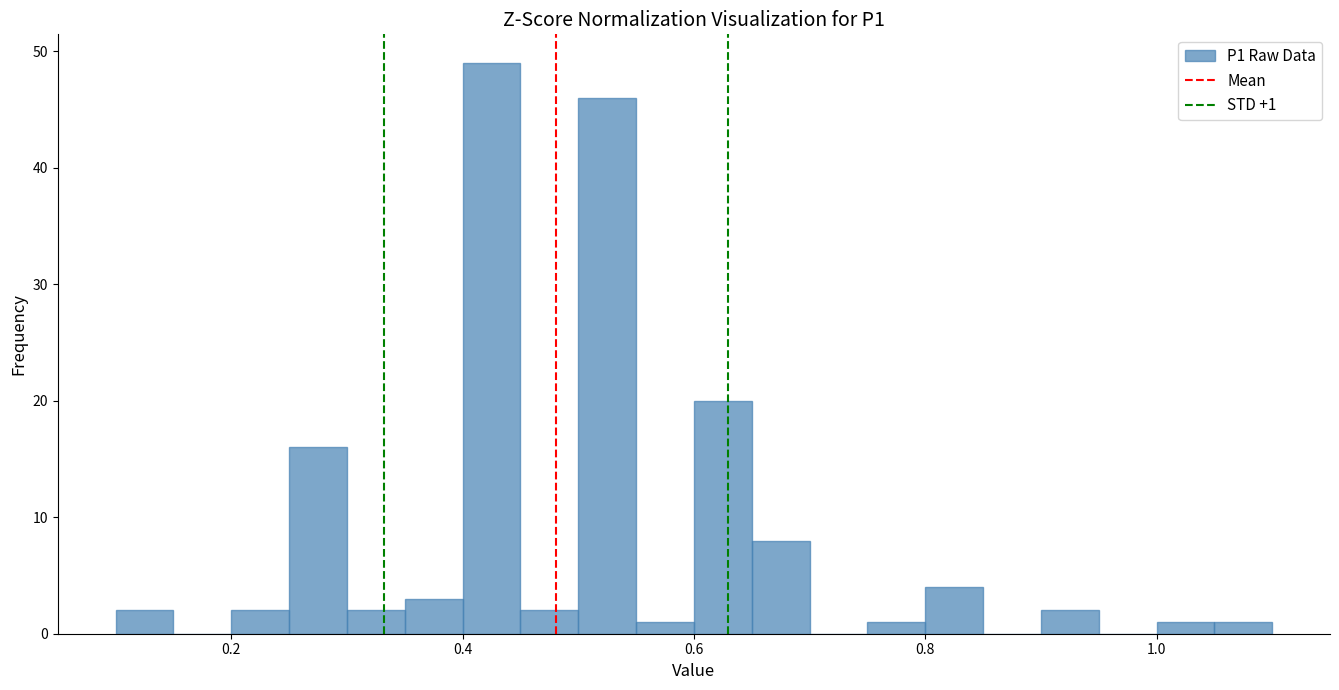

Read against the x-axis, roughly where is the centre of the tallest bar?

0.42